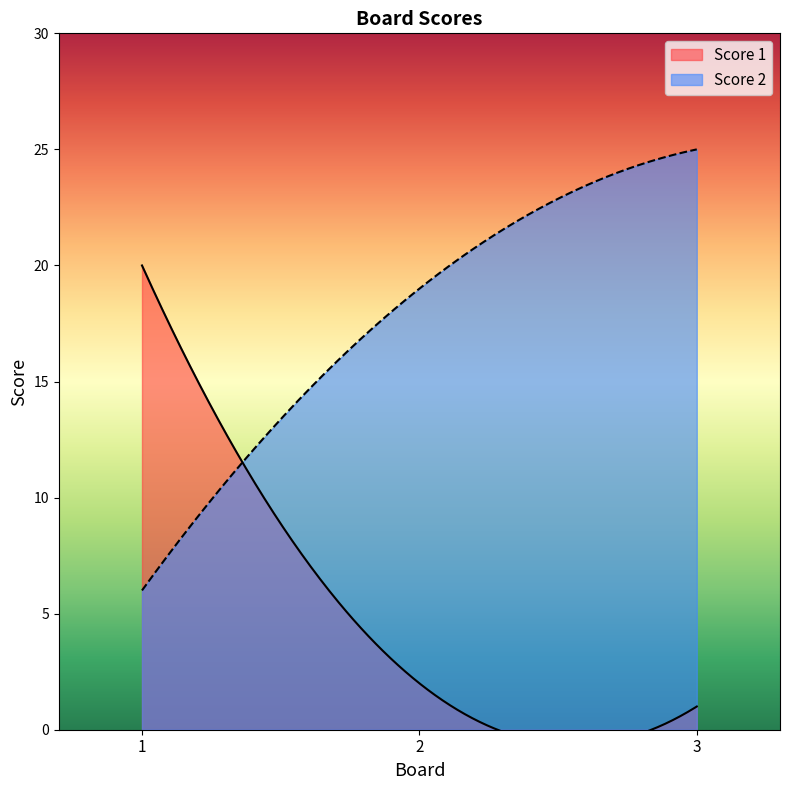

What is the difference between the highest and lowest values at 3?

24